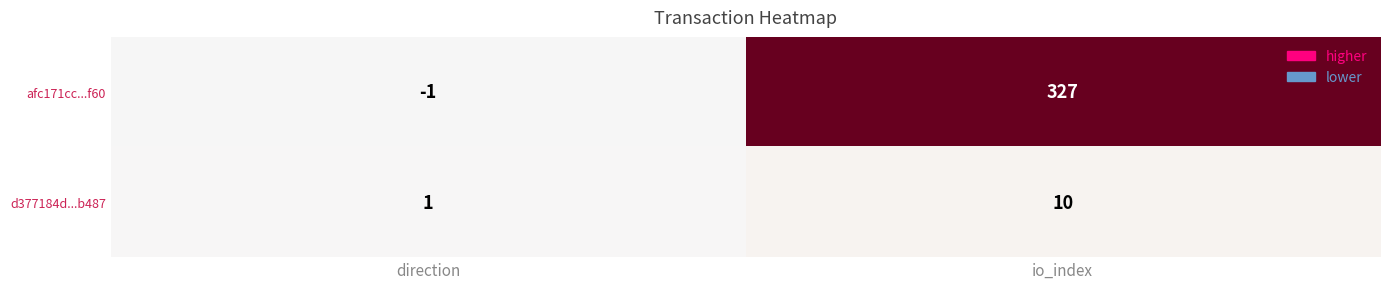

At how many categories does at least one series exceed 125?

1